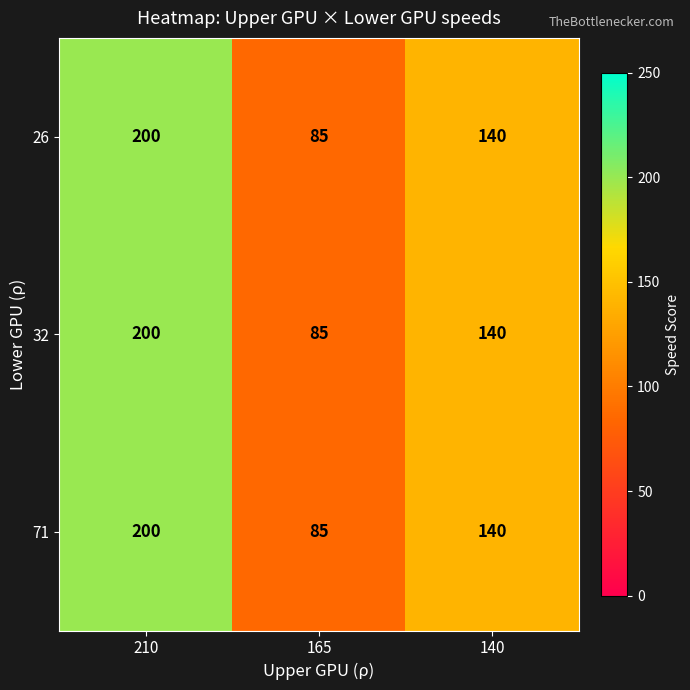

What is the total value across all series at 165?

255